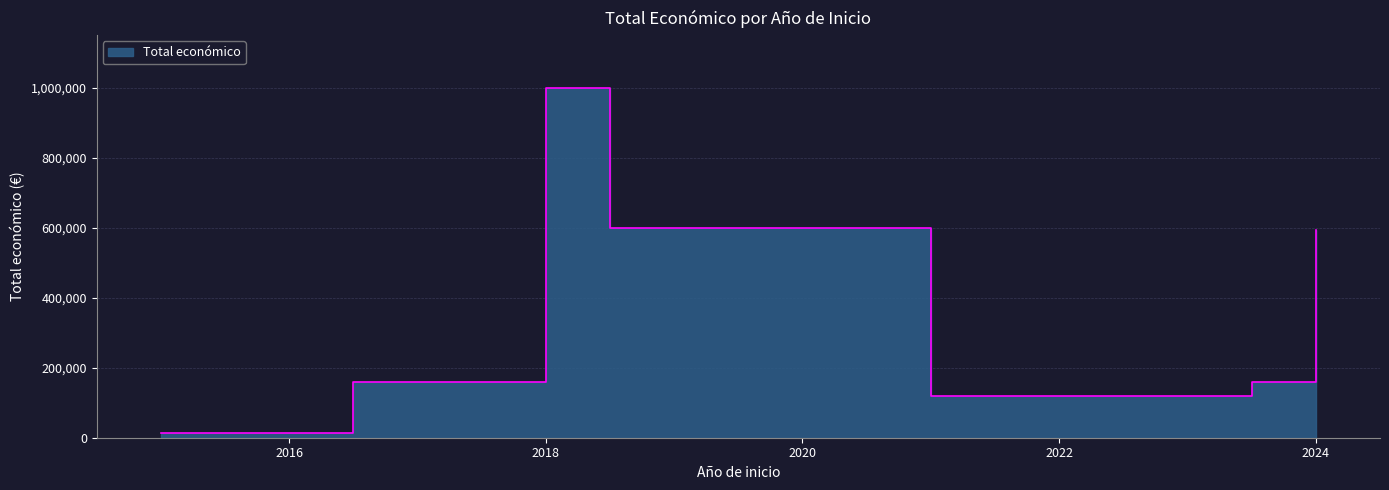

What is the sum of the values at 2019 and 2023?

720000